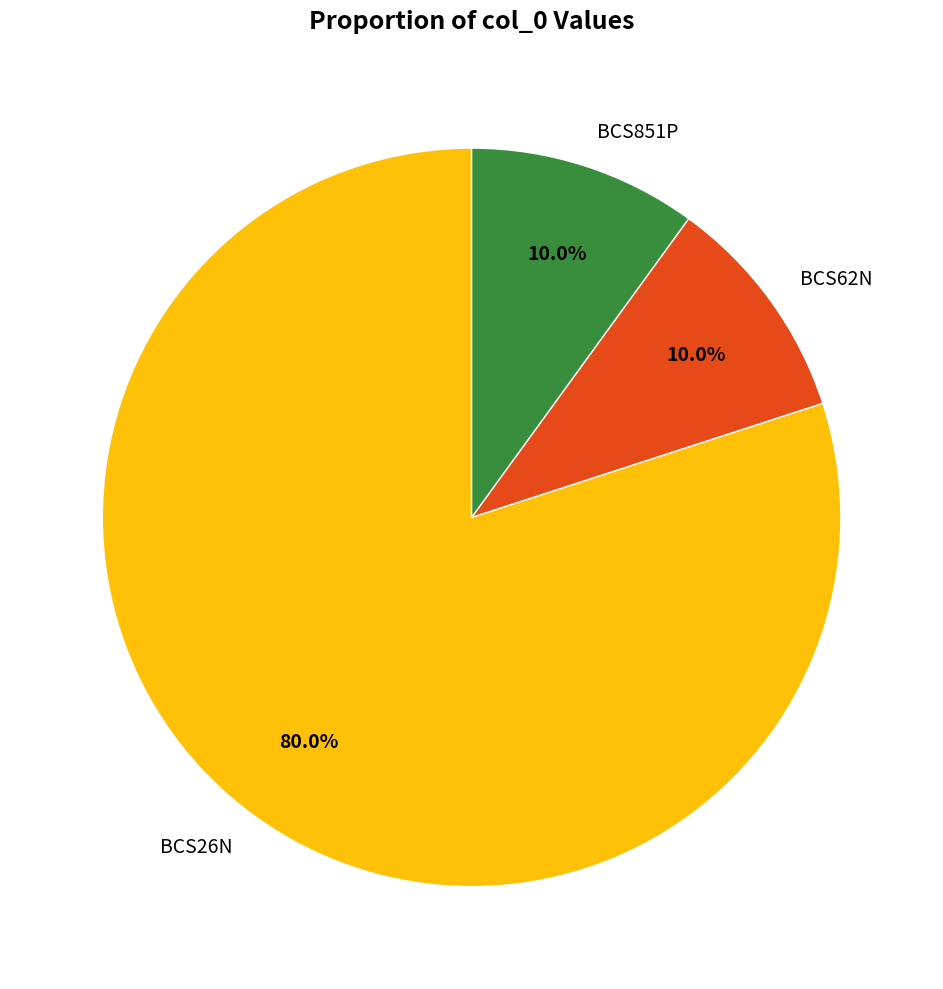

Is there a majority slice in this chart?

Yes